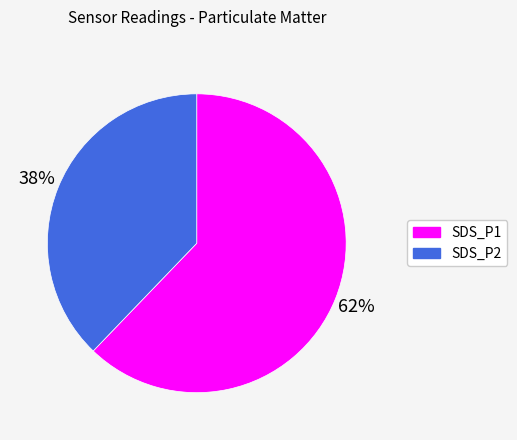

Is the sum of SDS_P1 and SDS_P2 greater than half?

Yes